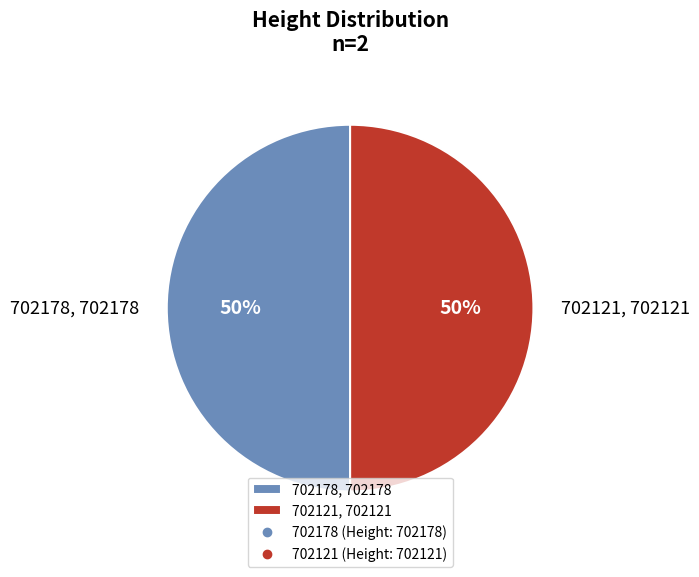

What percentage is the 702178 slice, to the nearest percent?

50%